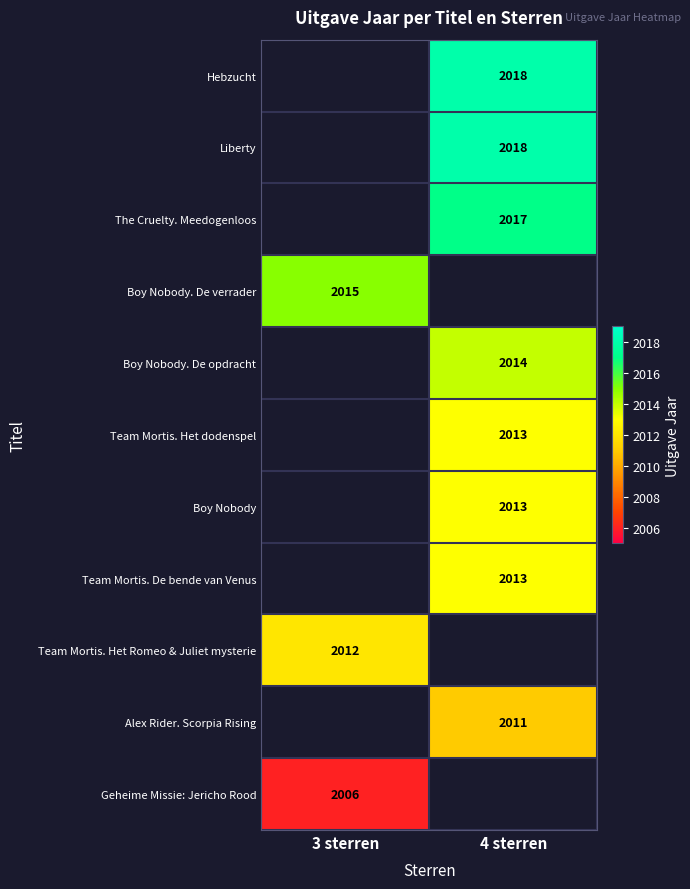

What is the maximum value shown in the chart?

2018.0